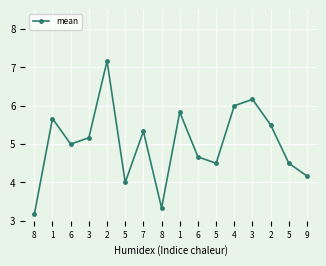

How many categories are shown in the chart?

16